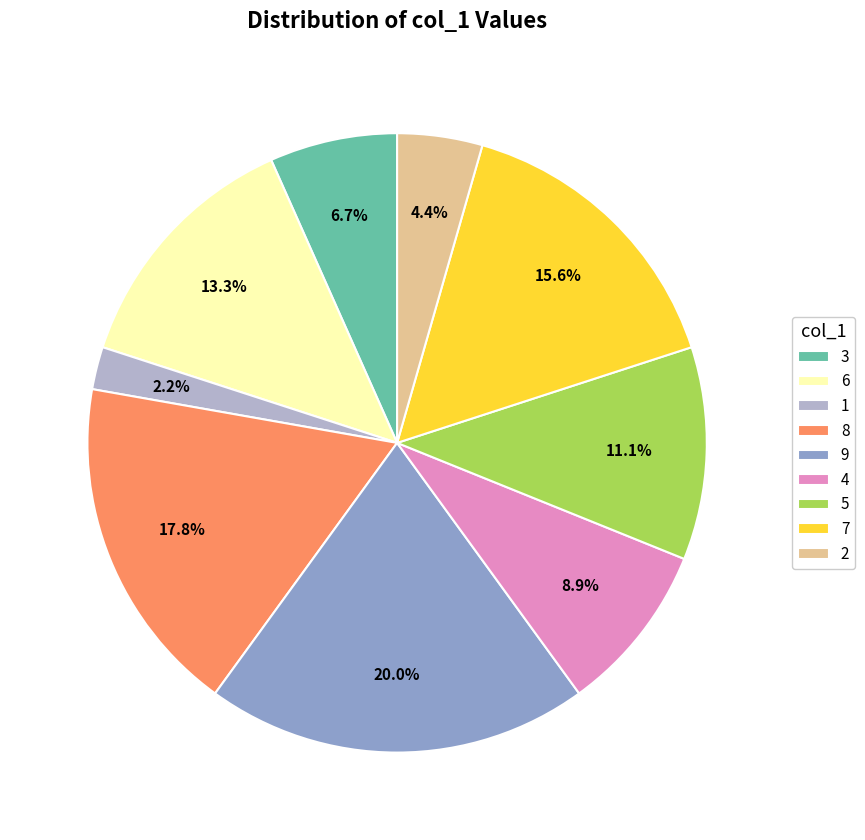

To the nearest percent, what portion does 6 represent?

13%